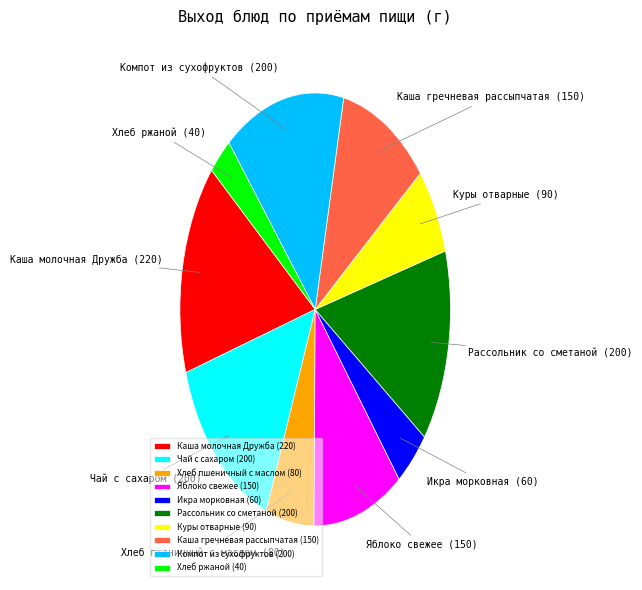

Is it true that Хлеб пшеничный с маслом is 1% of the pie?

False